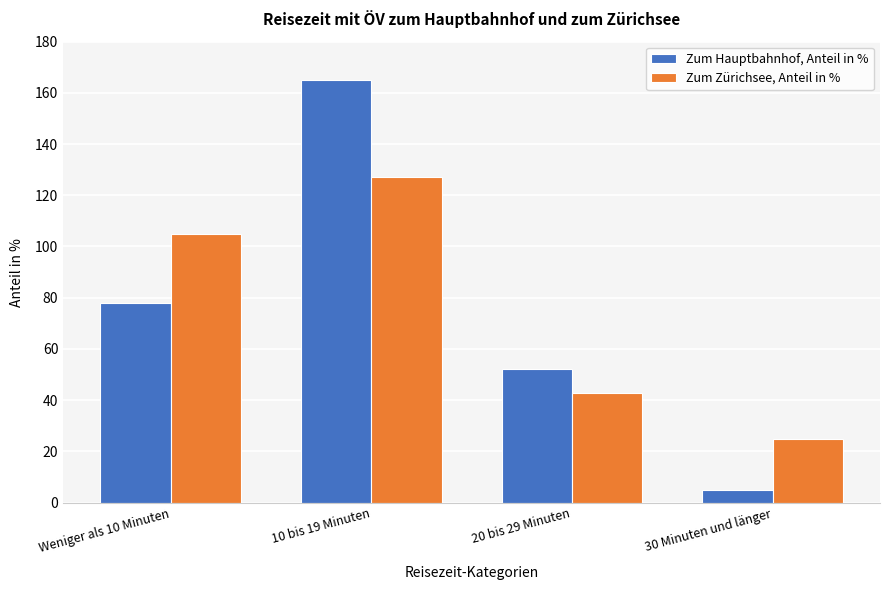

Reading left to right, list all the values displayed in this chart.

Zum Hauptbahnhof, Anteil in %: 78	165	52	5
Zum Zürichsee, Anteil in %: 105	127	43	25